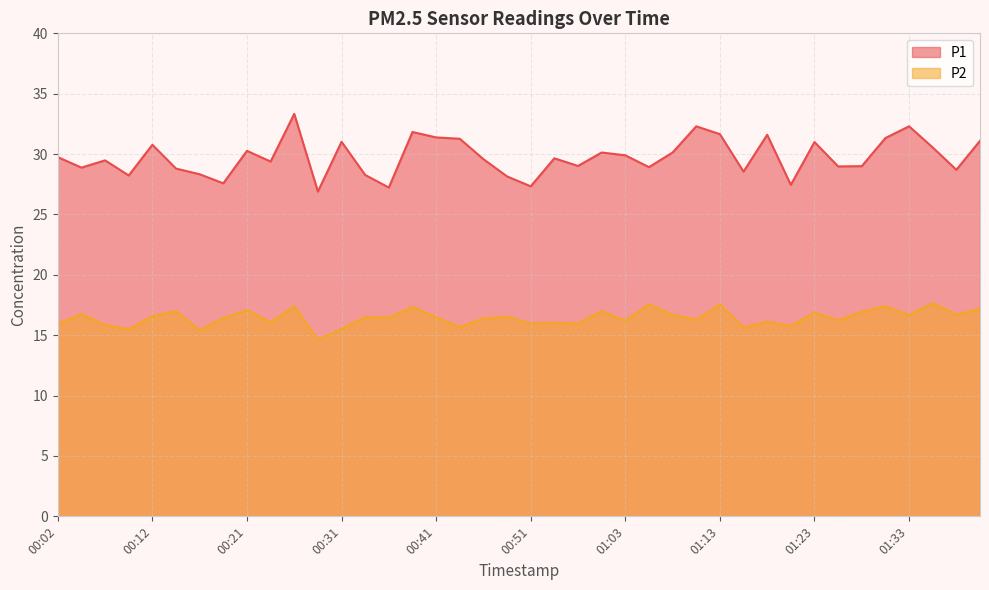

What is the average value of the P1 series?

29.8